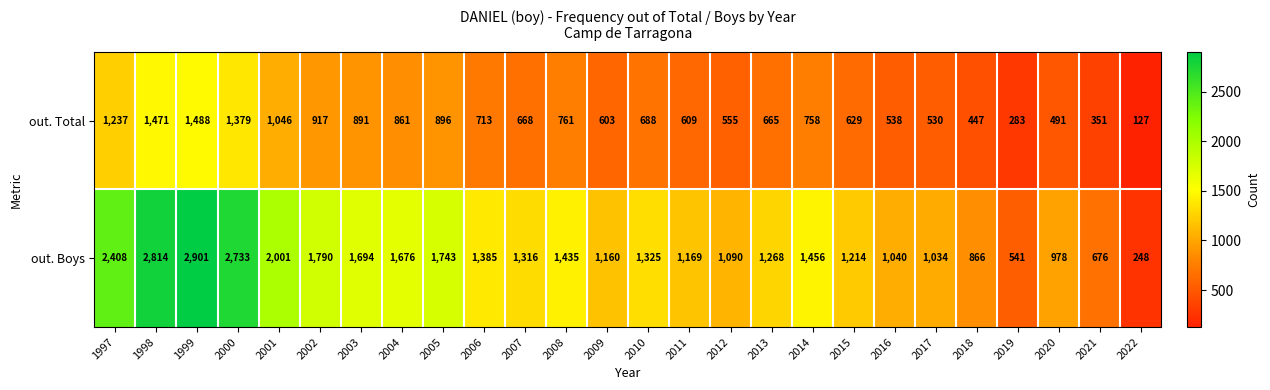

List the series in order of their overall mean, highest first.

out. Boys, out. Total